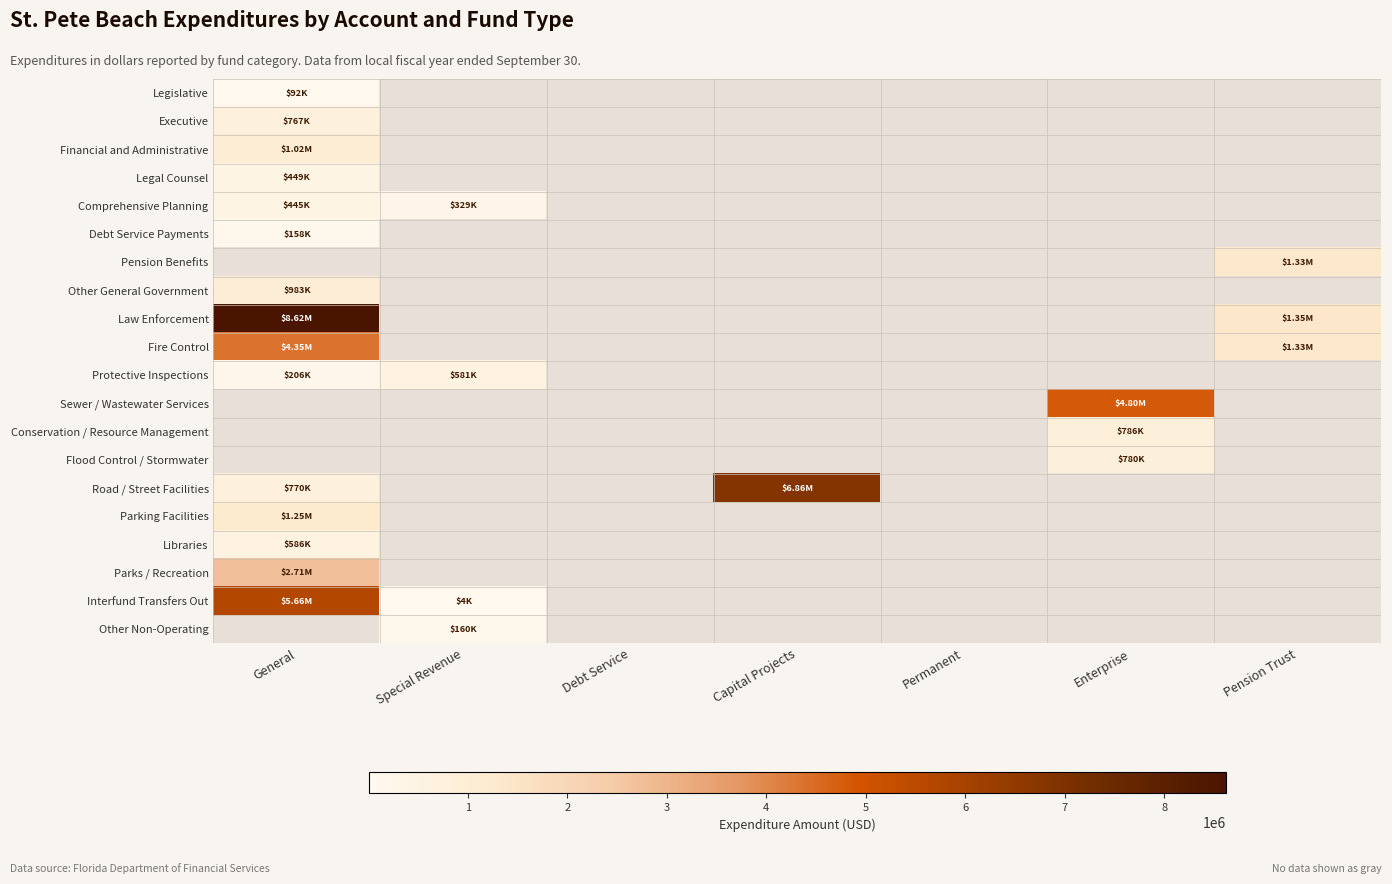

What is the lowest value of the Fire Control series?

1333896.0